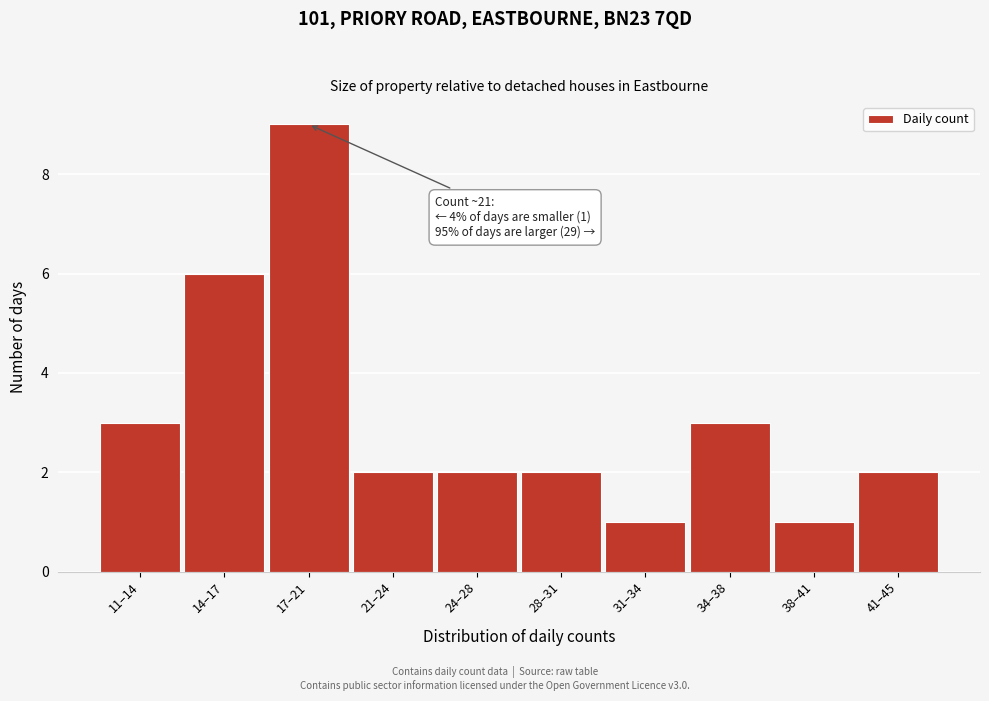

Reading left to right, transcribe all the data shown in this chart.

11–14=3	14–17=6	17–21=9	21–24=2	24–28=2	28–31=2	31–34=1	34–38=3	38–41=1	41–45=2